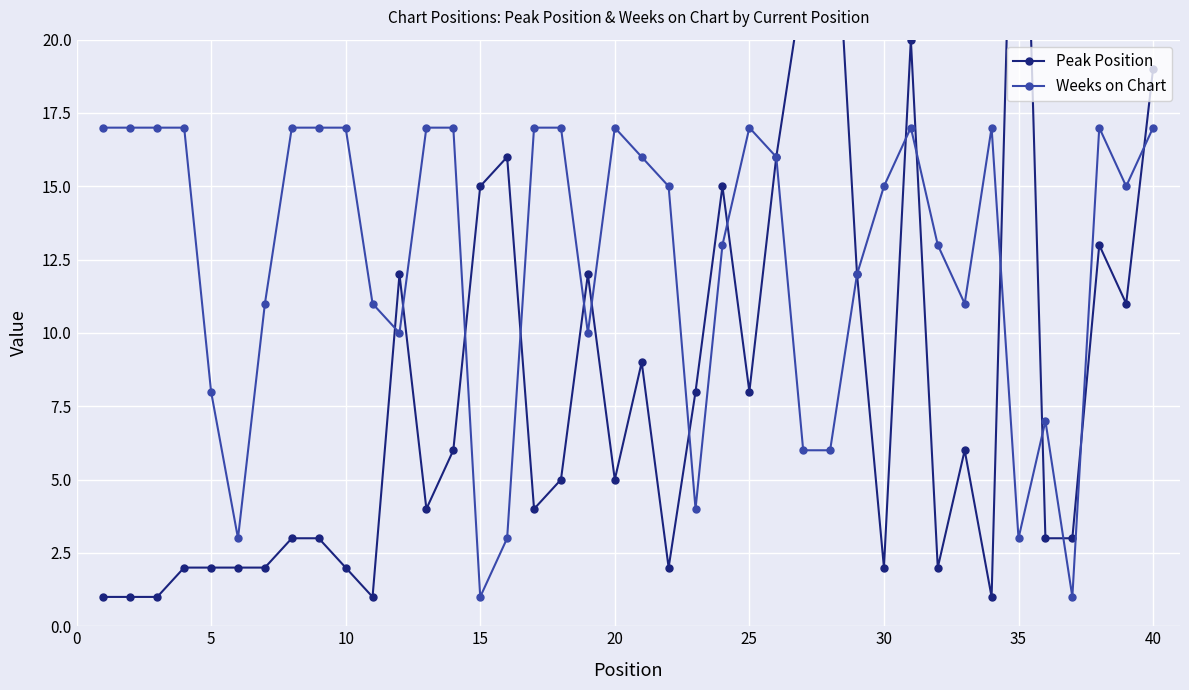

How many values in the Peak Position series exceed 5?

19